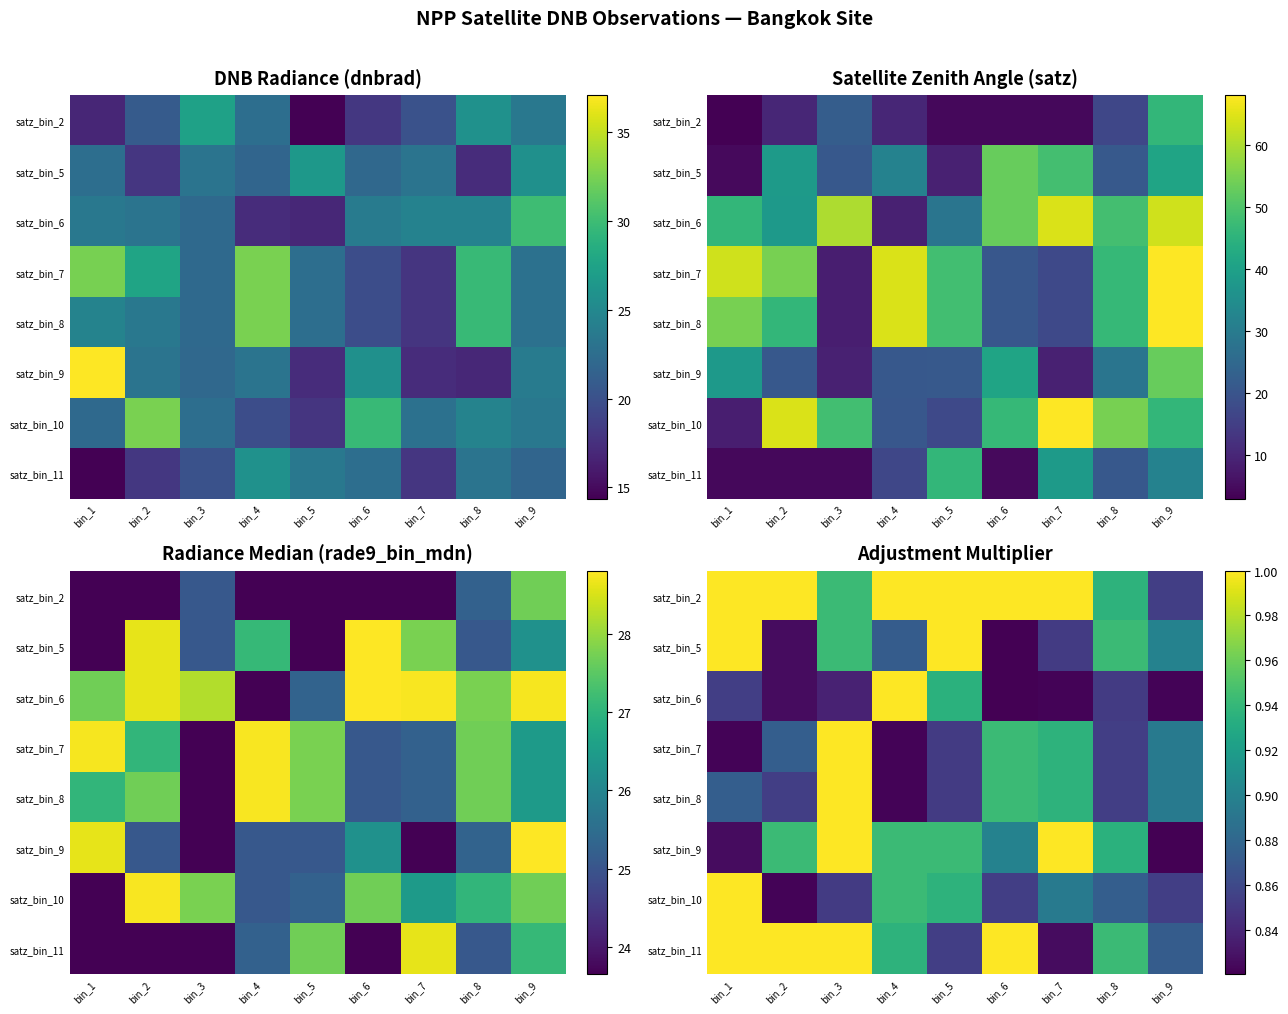

The value of satz_bin_2 at bin_6 is 1.0. True or false?

True